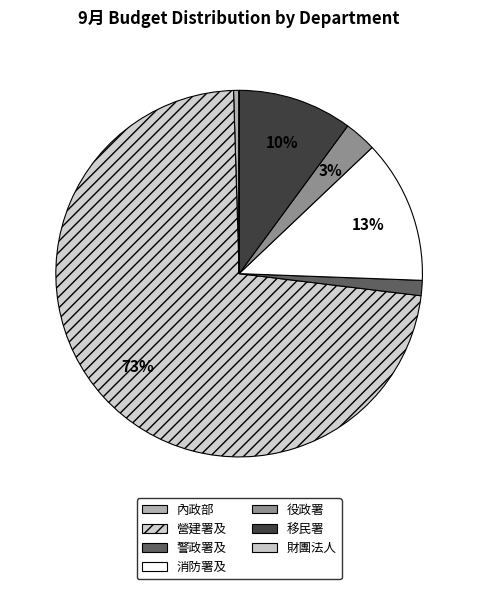

Which slice is the smallest?

財團法人